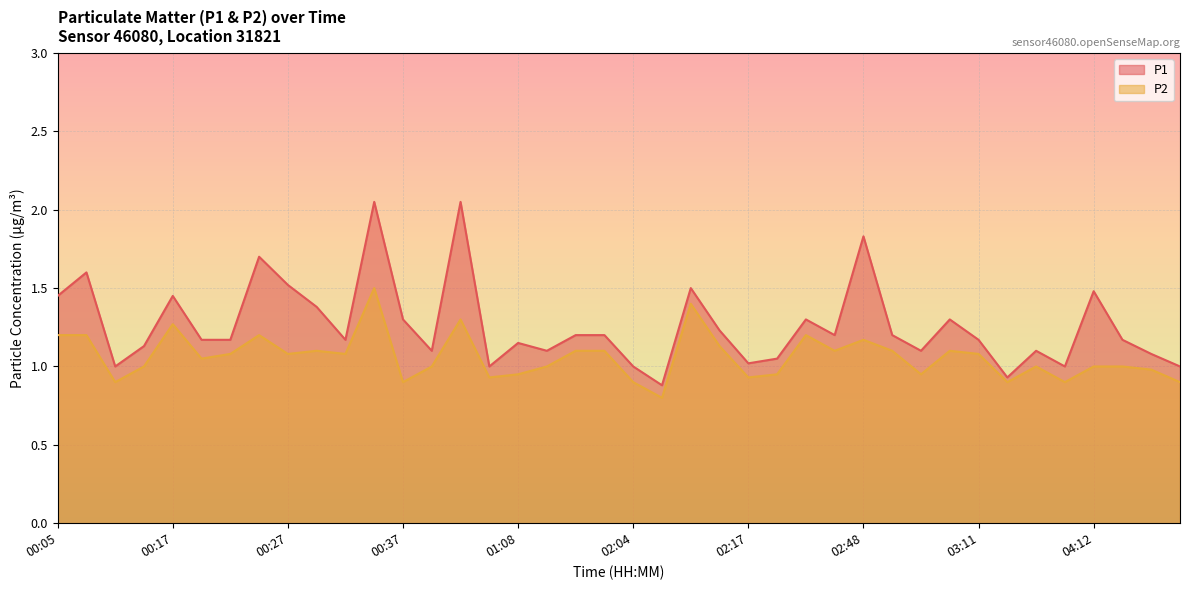

Is it true that P1 equals 1.3 at 02:31?

True